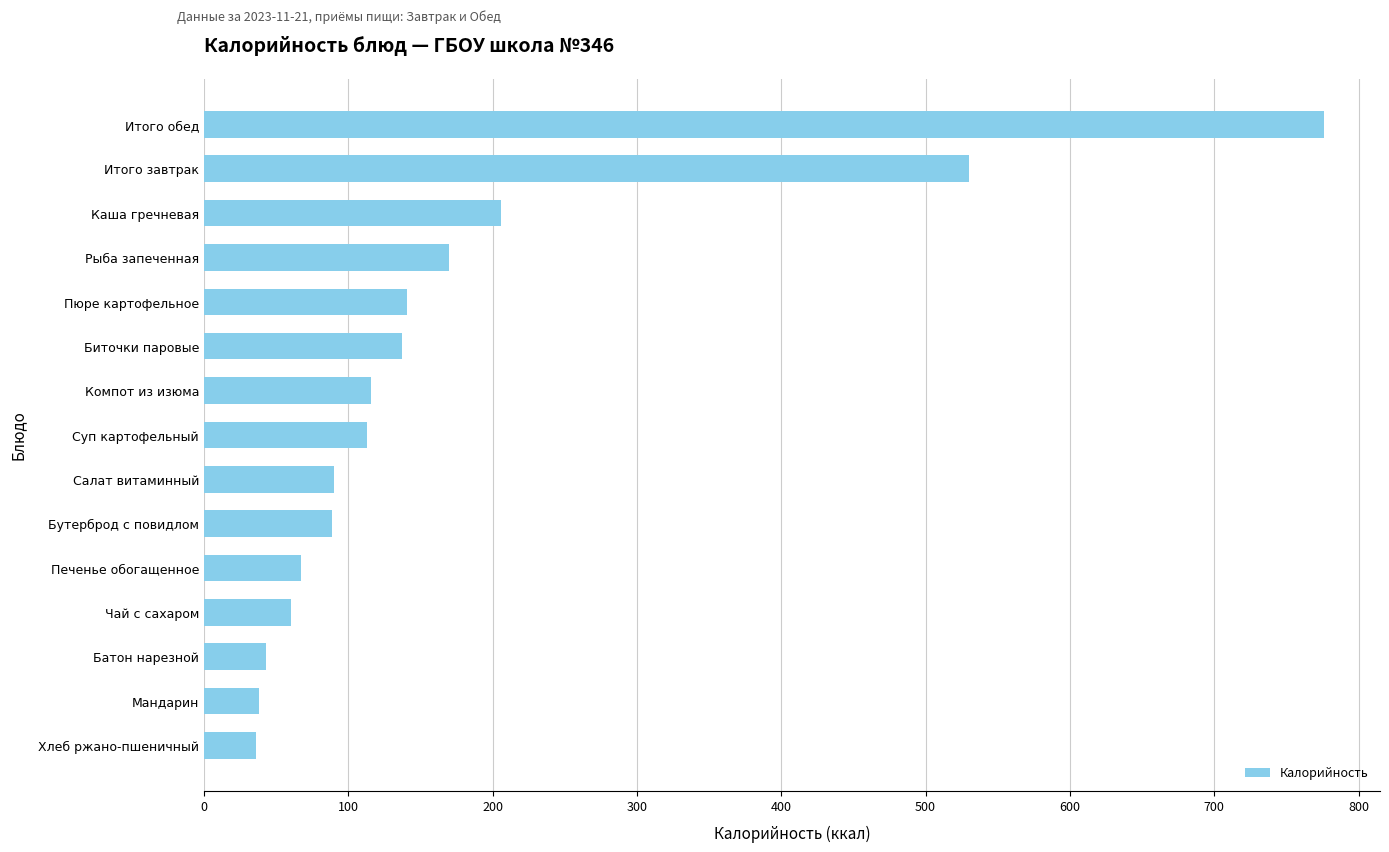

Is it true that the value at Печенье обогащенное is 92?

False